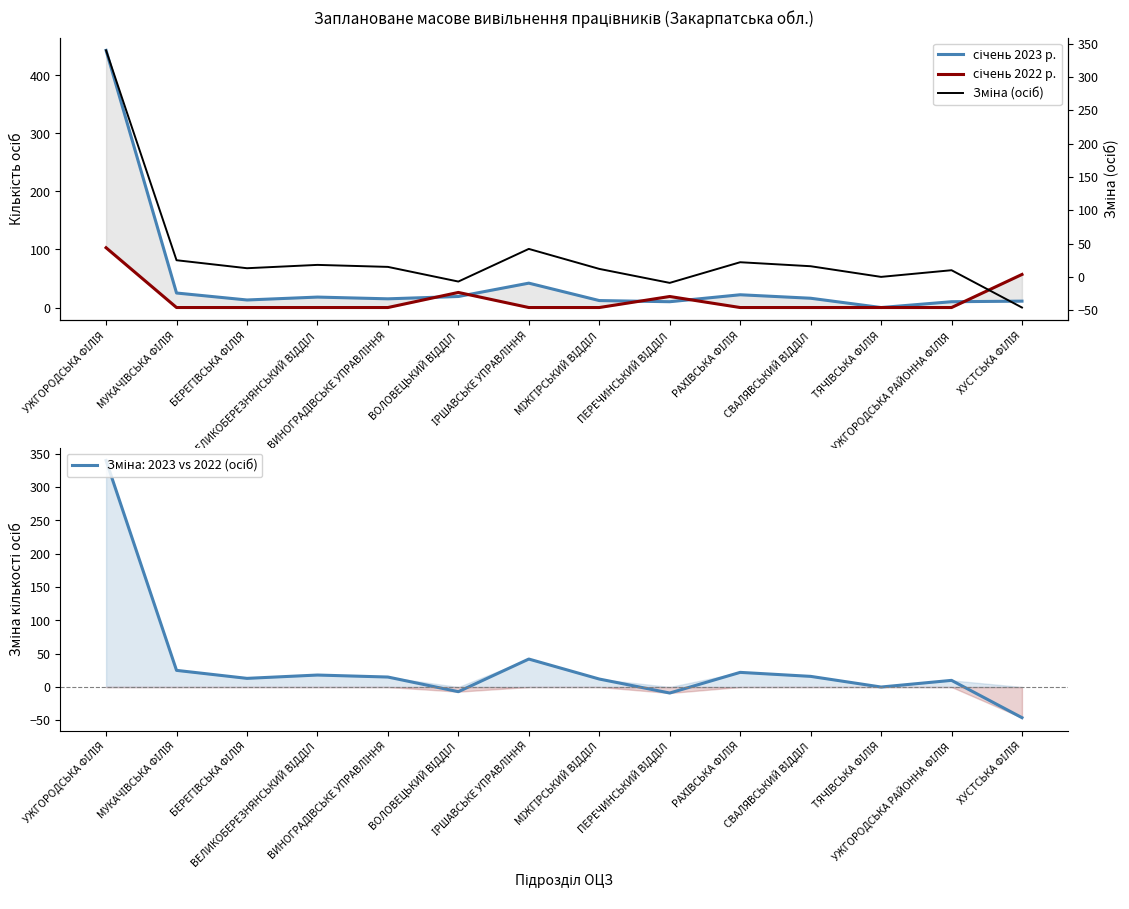

What is the sum of all січень 2022 р. values?

205